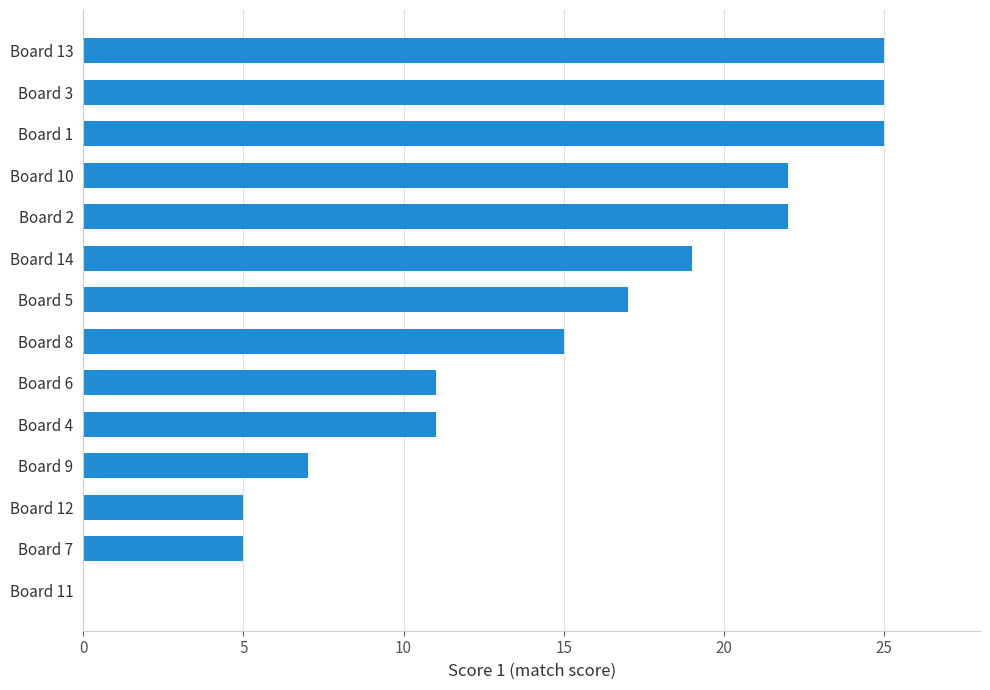

The chart shows a value of 11 at Board 4. True or false?

True